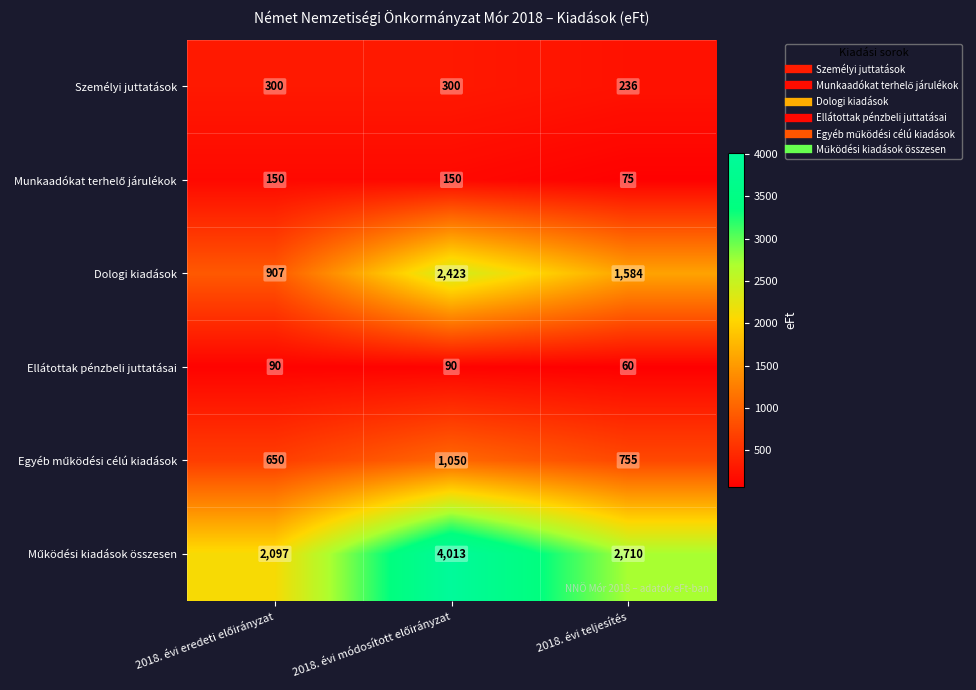

Is it true that Személyi juttatások equals 137 at 2018. évi teljesítés?

False